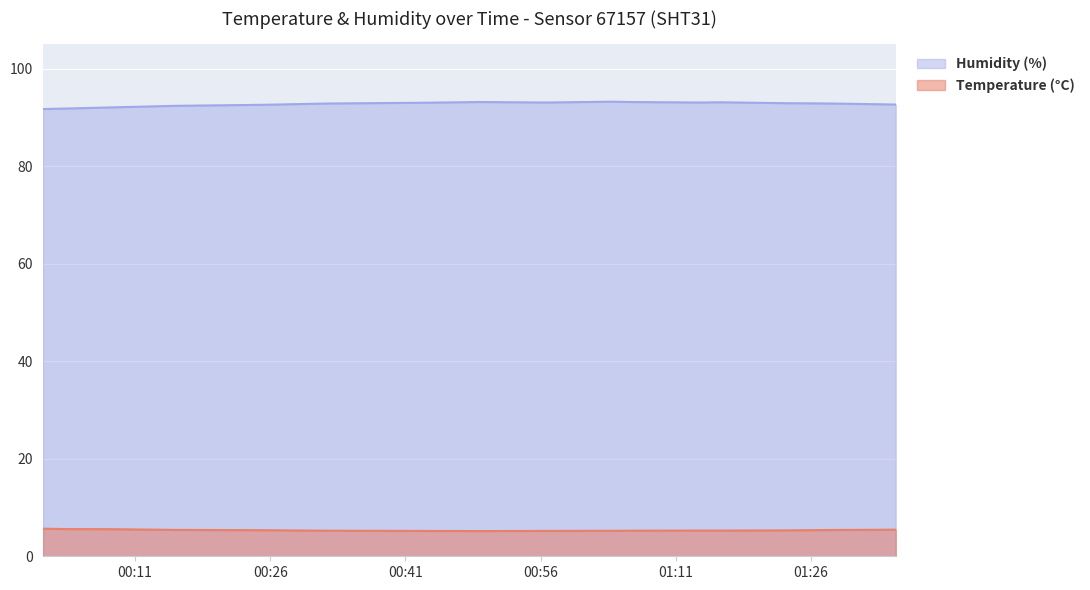

How many lines are shown in the chart?

2